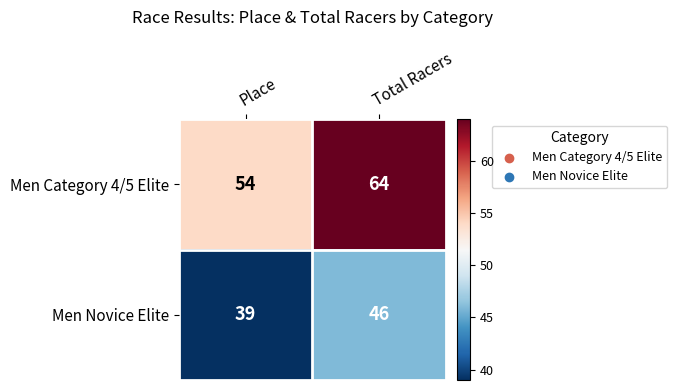

List the series in order of their overall mean, highest first.

Men Category 4/5 Elite, Men Novice Elite